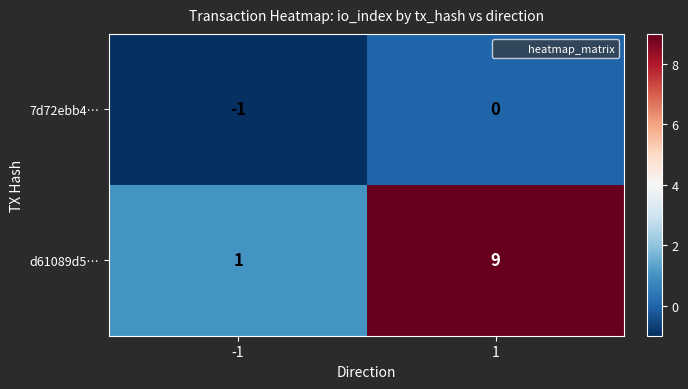

What is the maximum value shown in the chart?

9